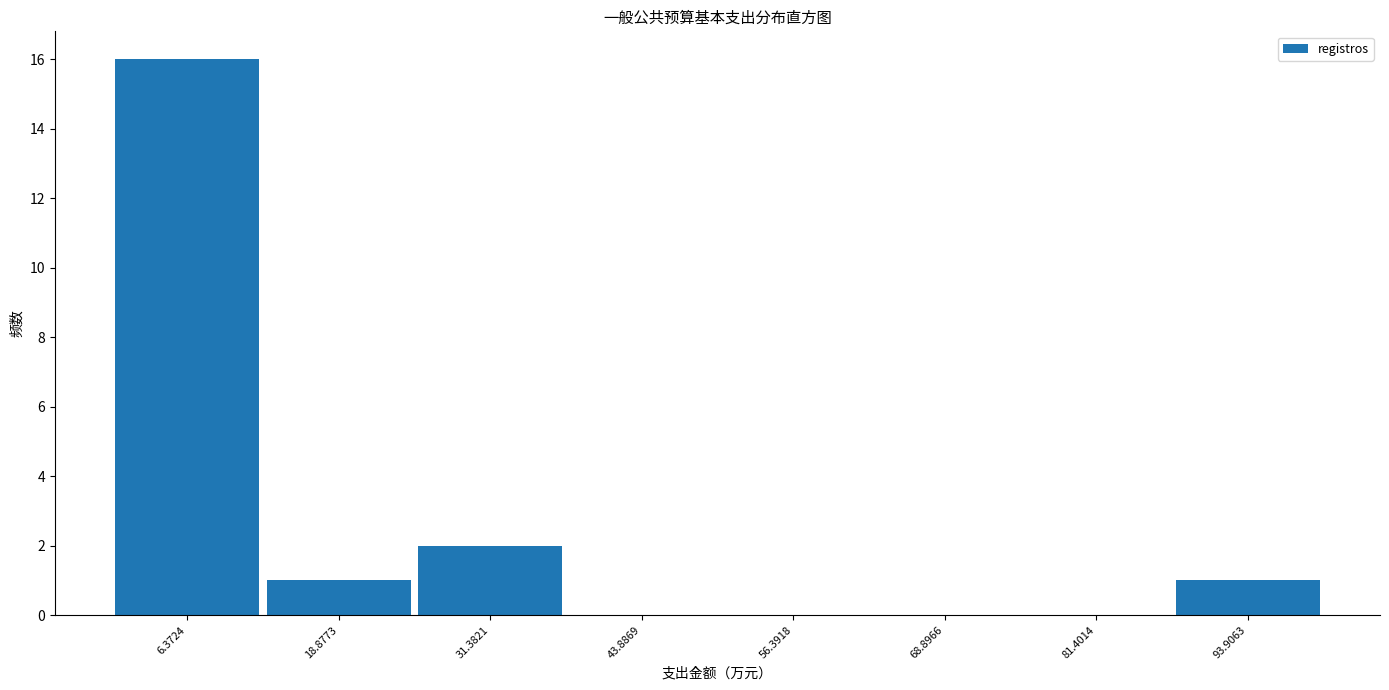

Over which range of the x-axis is the bar tallest?

0 to 12